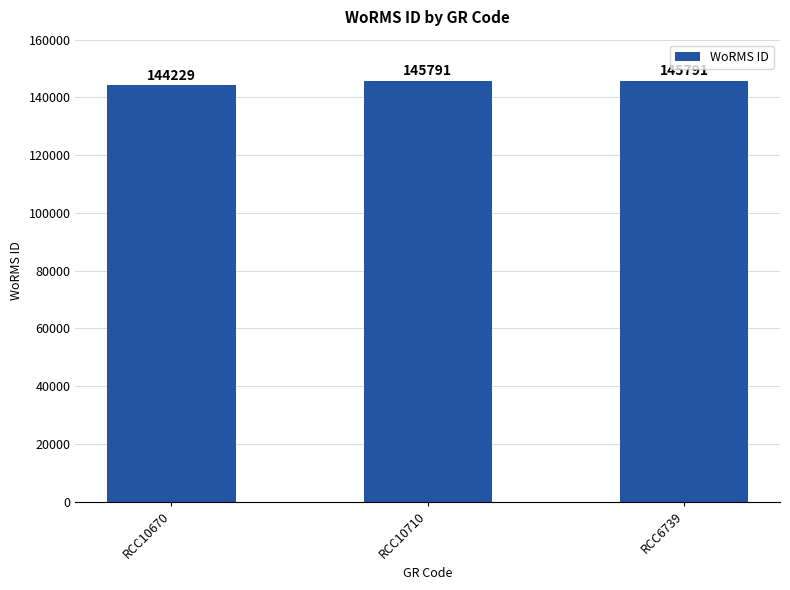

What is the label of the 3rd bar from the right?

RCC10670